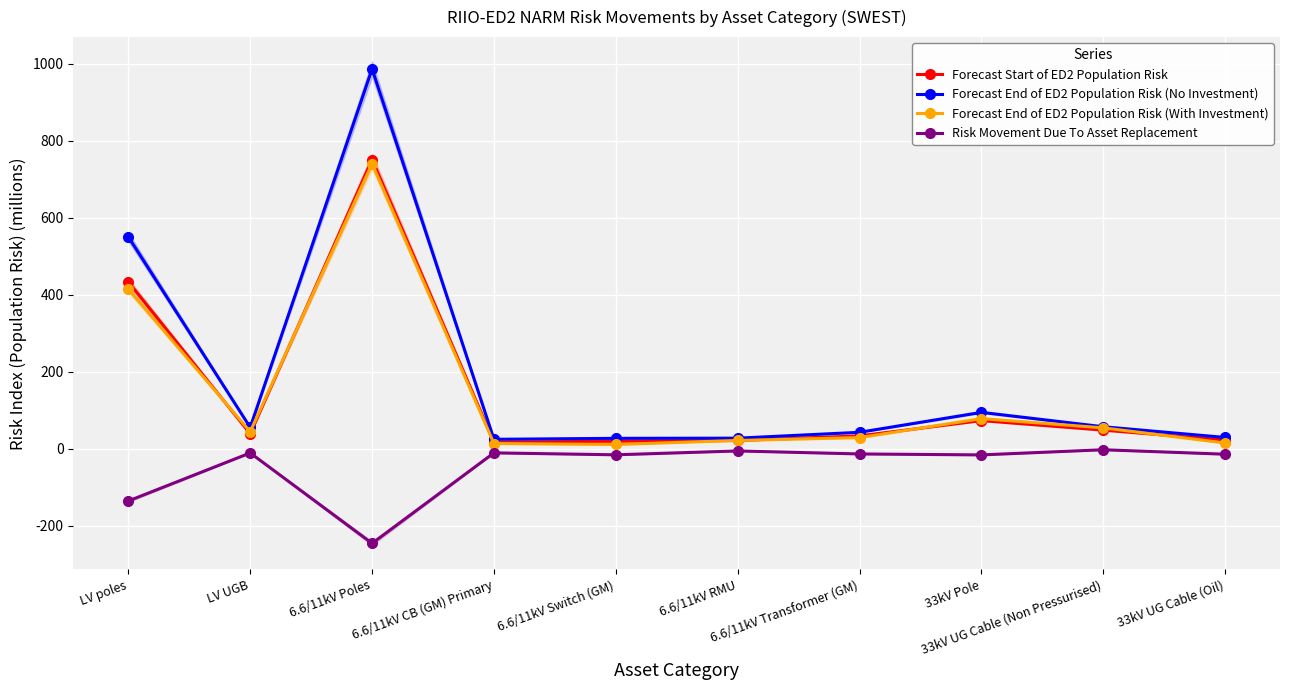

True or false: Forecast Start of ED2 Population Risk has more than 0 points higher than both neighbors.

True